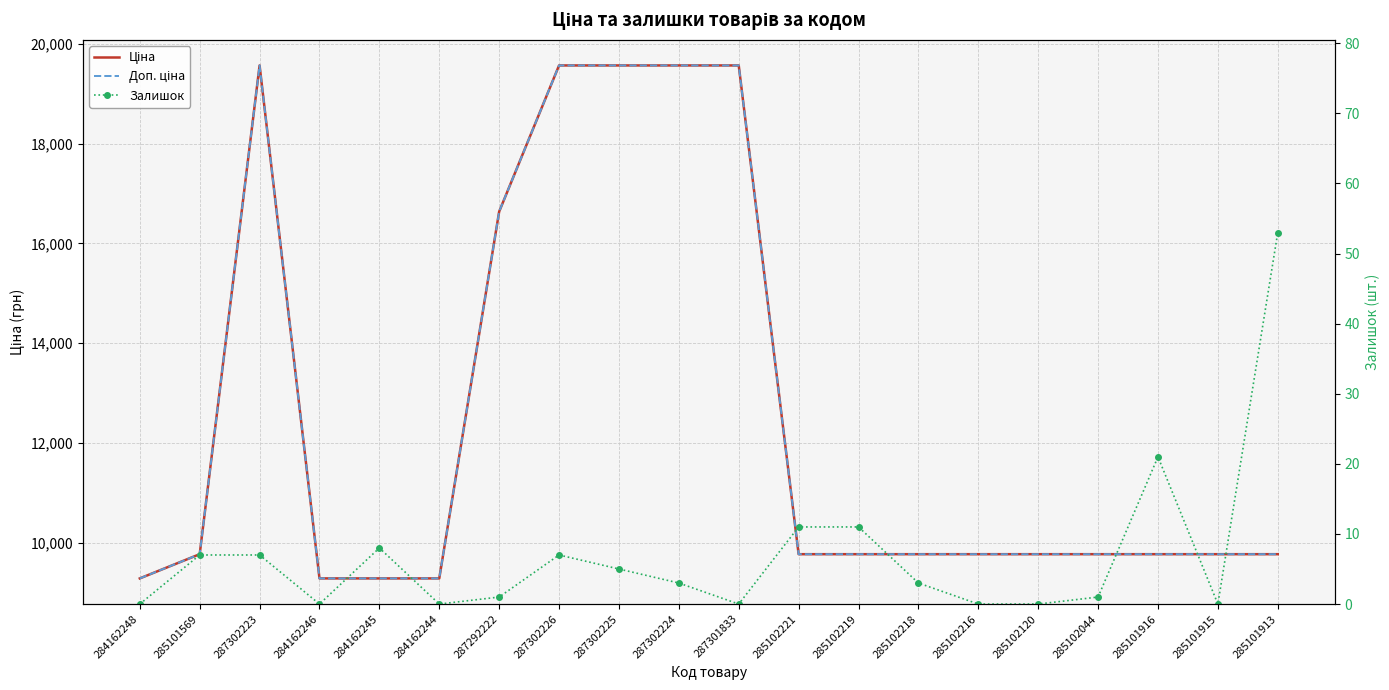

True or false: Доп. ціна and Ціна intersect in this chart.

False